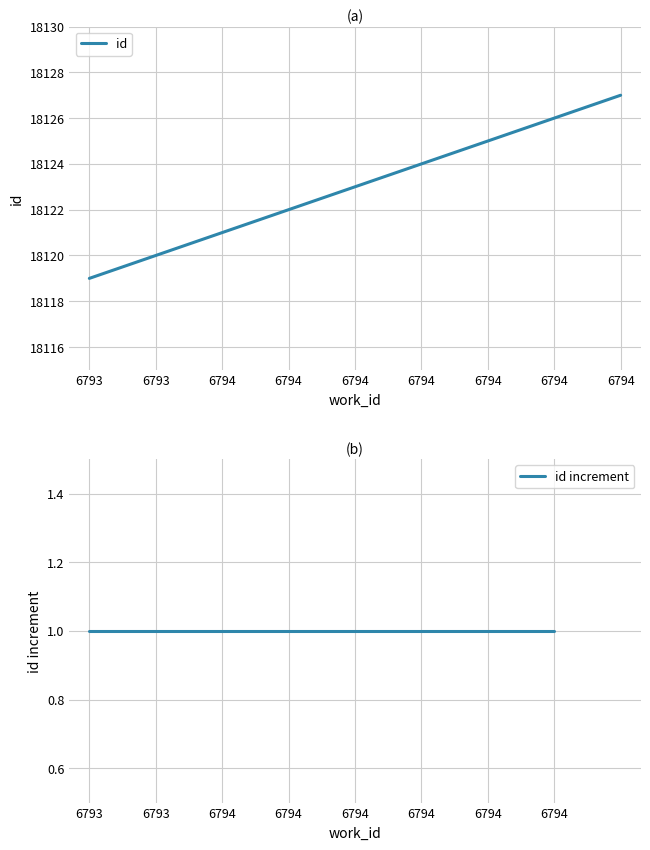

Between 6794 and 6794, which is larger?

6794